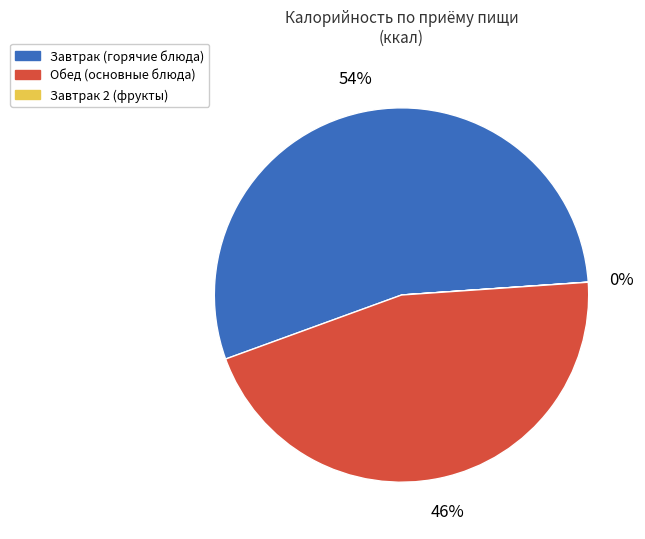

To the nearest percent, what is the average slice percentage?

33%